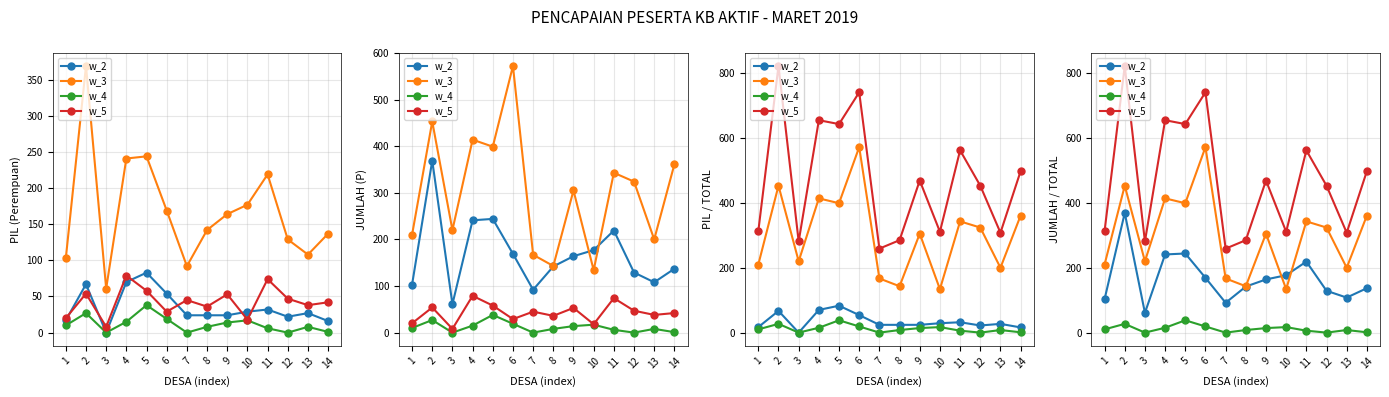

Which series has the largest total across all categories?

w_5